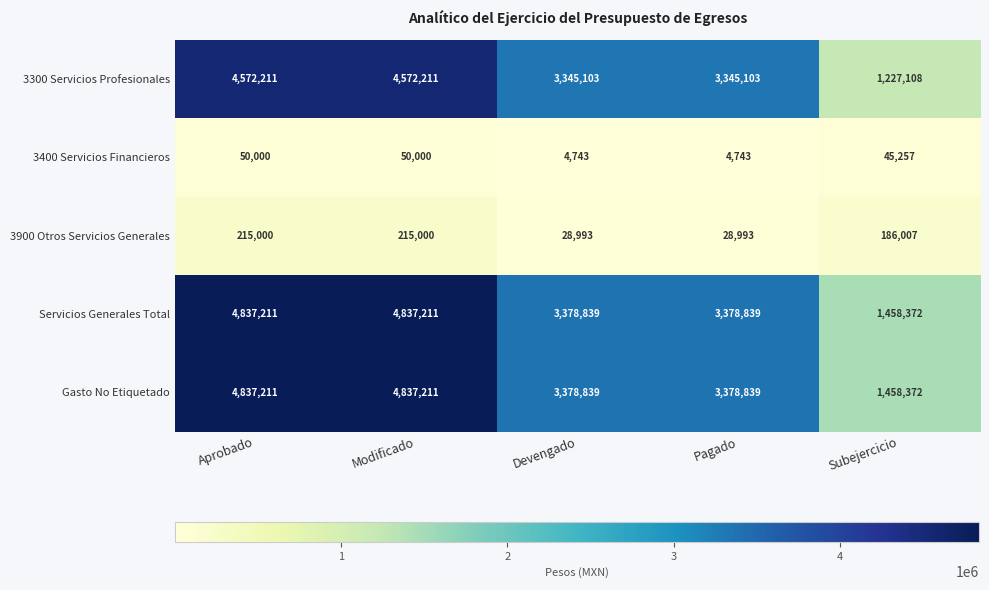

What is the difference between the highest and lowest values at Devengado?

3374096